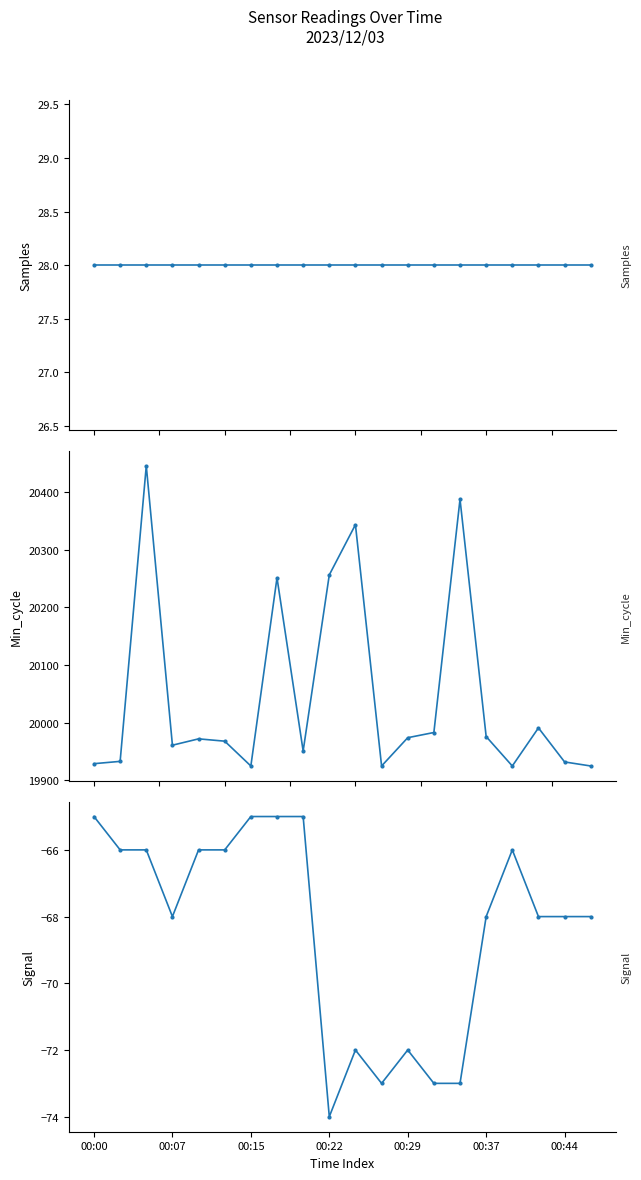

What is the lowest value of the Min_cycle series?

19925